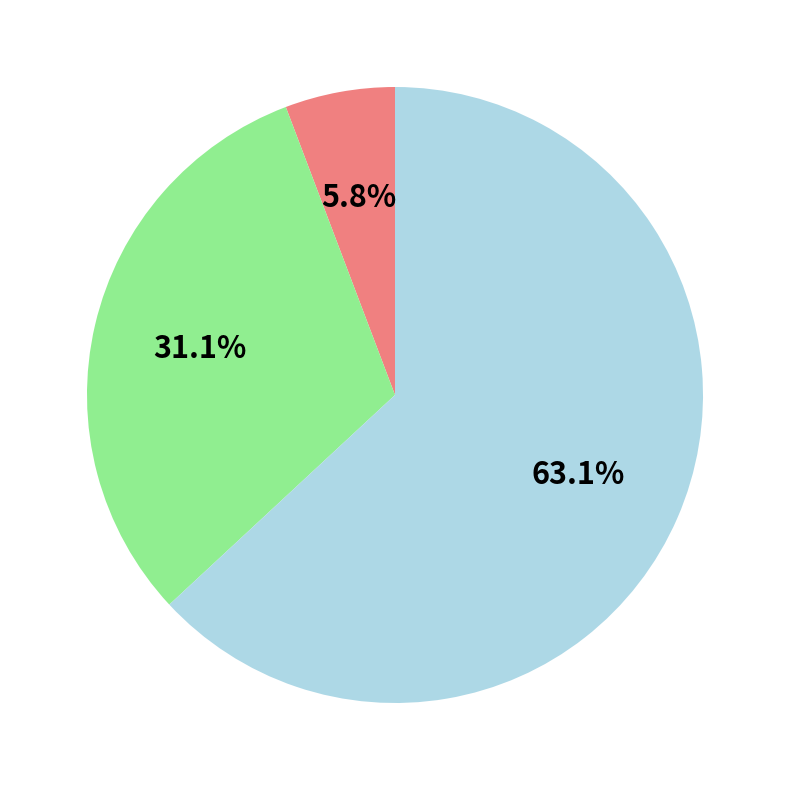

To the nearest percent, what is the difference between the largest and smallest slice percentages?

57%